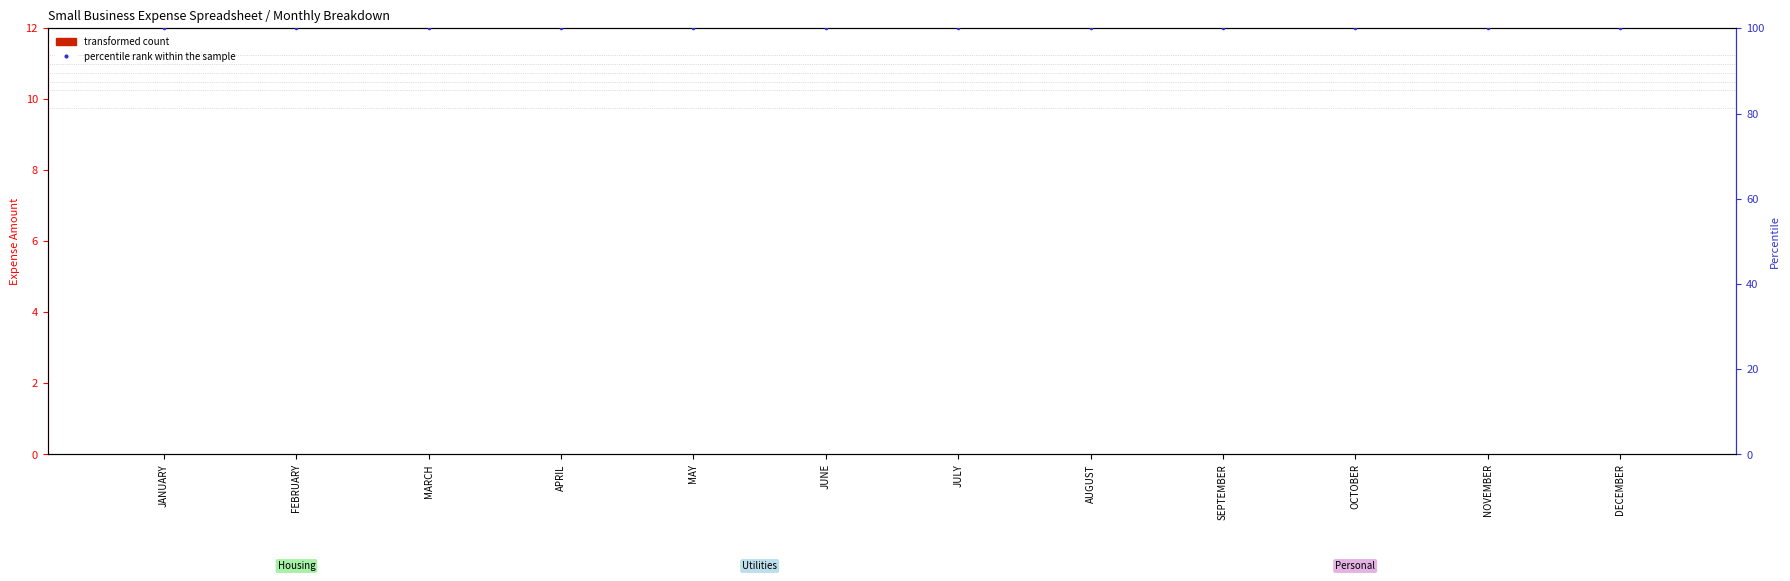

Which series has the largest total across all categories?

percentile rank within the sample